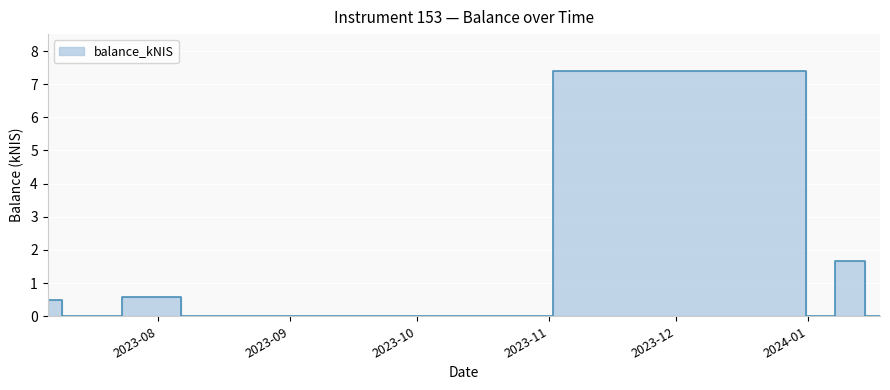

Reading left to right, list all the values displayed in this chart.

0.5	0.0	0.6	0.0	0.0	7.4	0.0	1.7	0.0